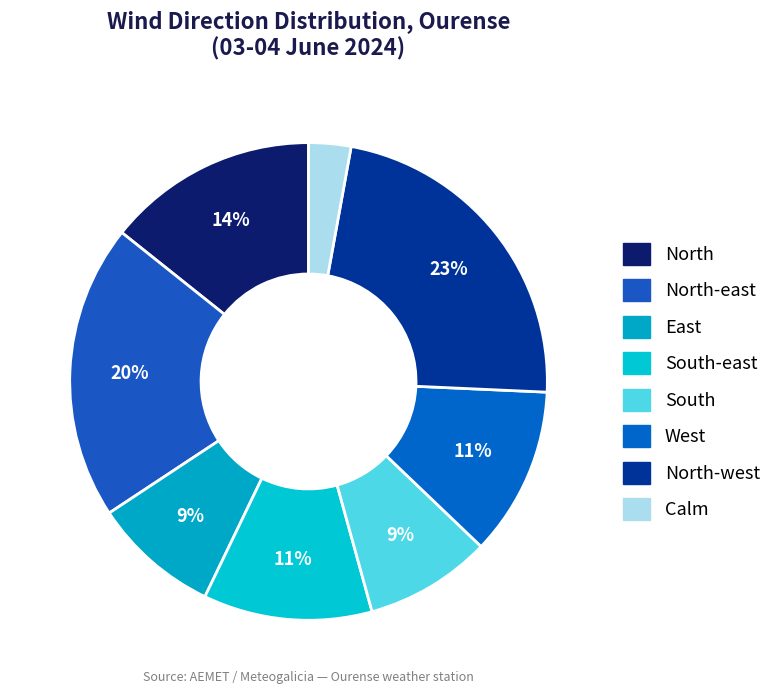

The West slice represents 11% of the pie. True or false?

True